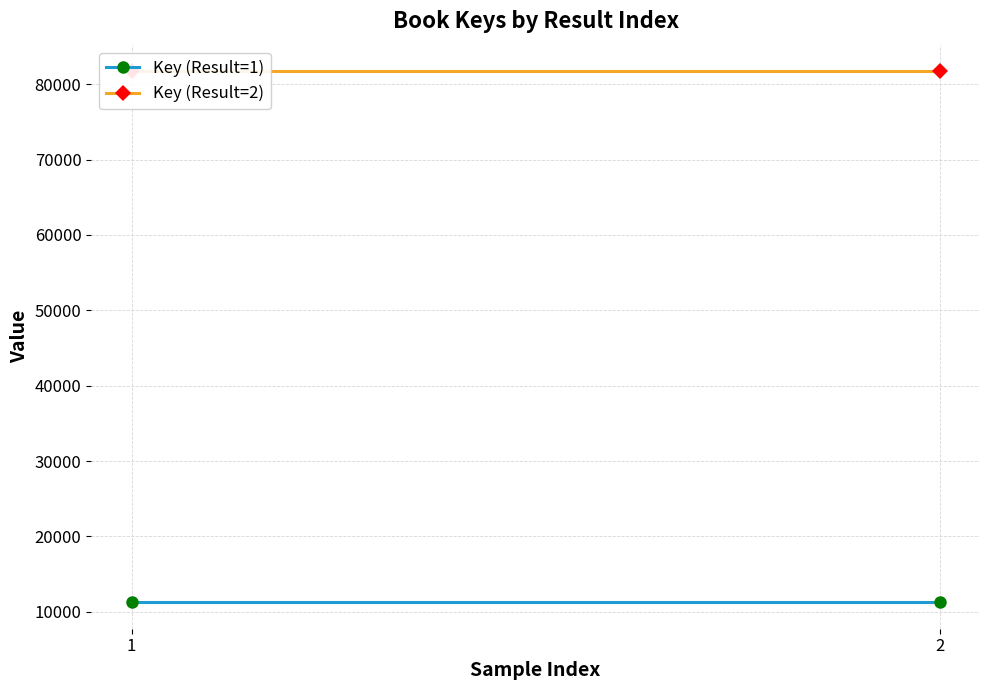

What is the minimum value for Key (Result=1)?

11288